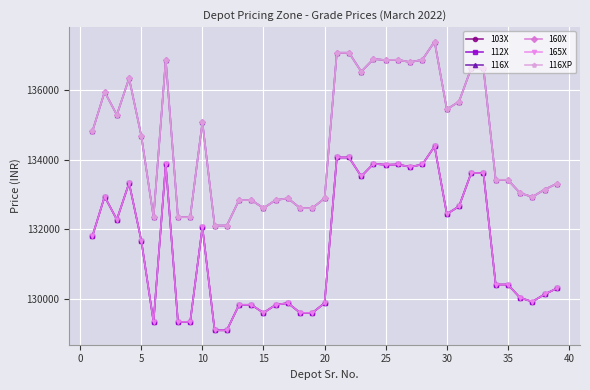

Is this an area chart (filled region under the line)?

No